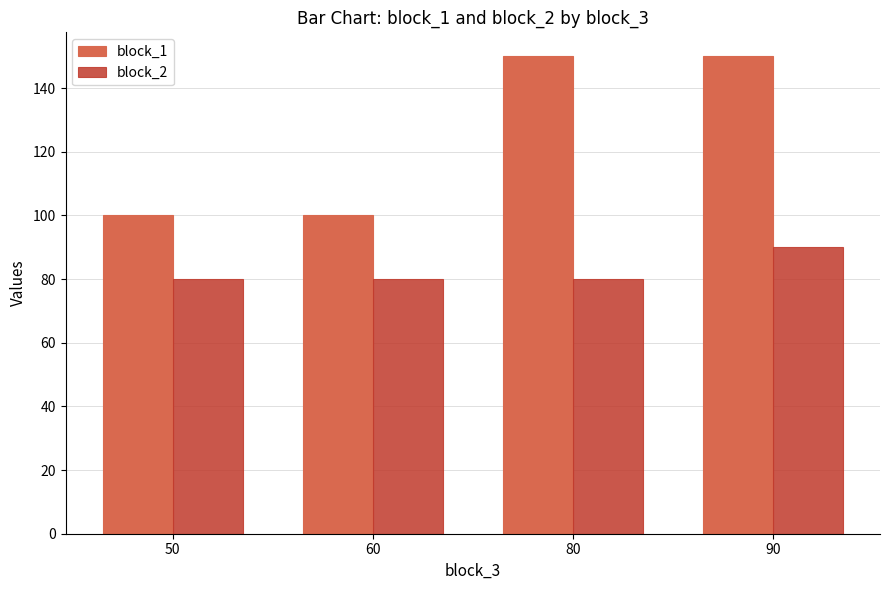

Reading left to right, what are all the values shown in this chart?

block_1: 50=100	60=100	80=150	90=150
block_2: 50=80	60=80	80=80	90=90